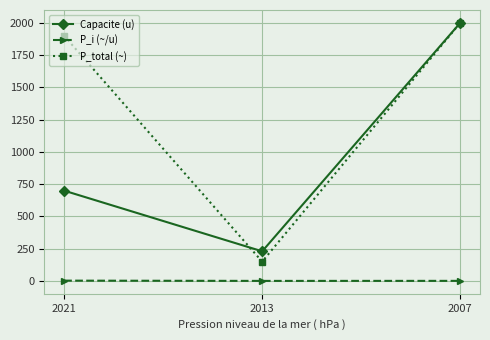

The value of Capacite (u) at 2021 is 700.0. True or false?

True